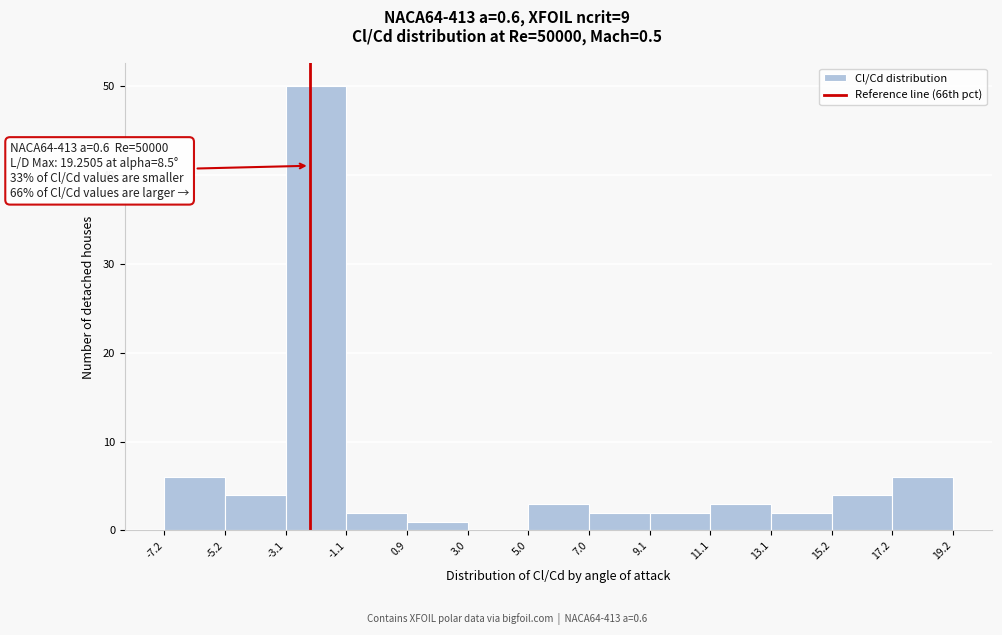

Over which range of the x-axis is the bar tallest?

-3.1 to -1.1